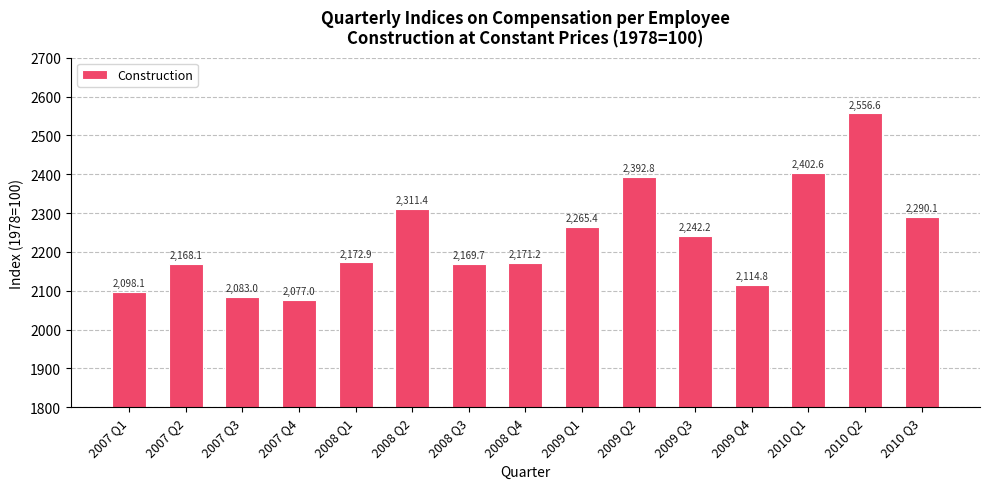

Between 2009 Q3 and 2007 Q4, which is larger?

2009 Q3